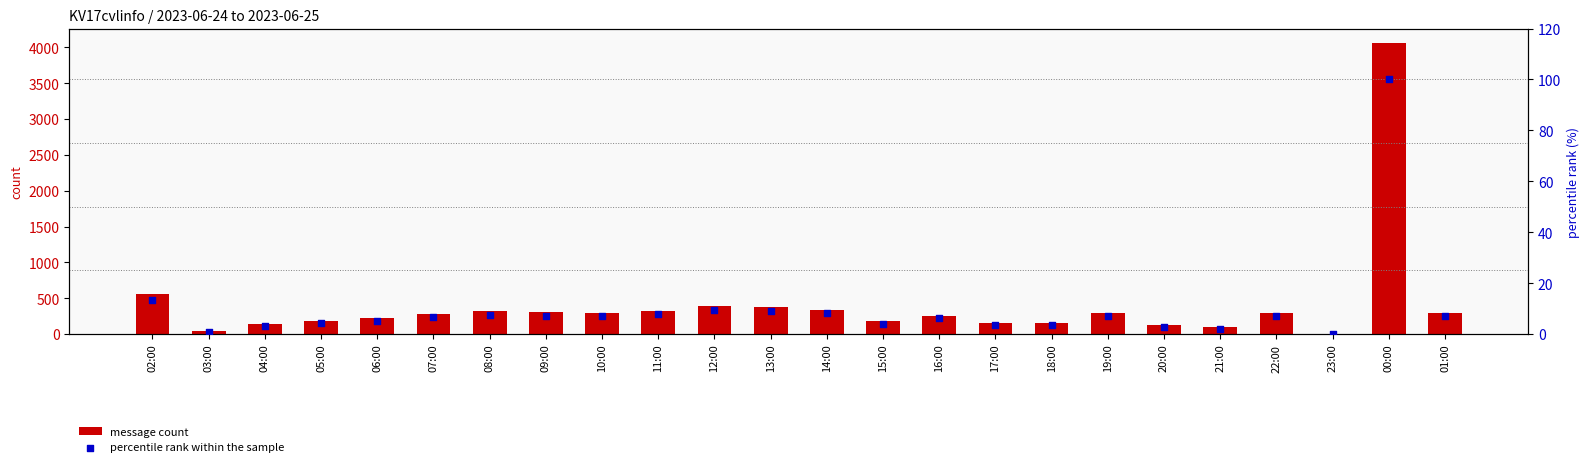

At how many categories does at least one series exceed 1529?

1